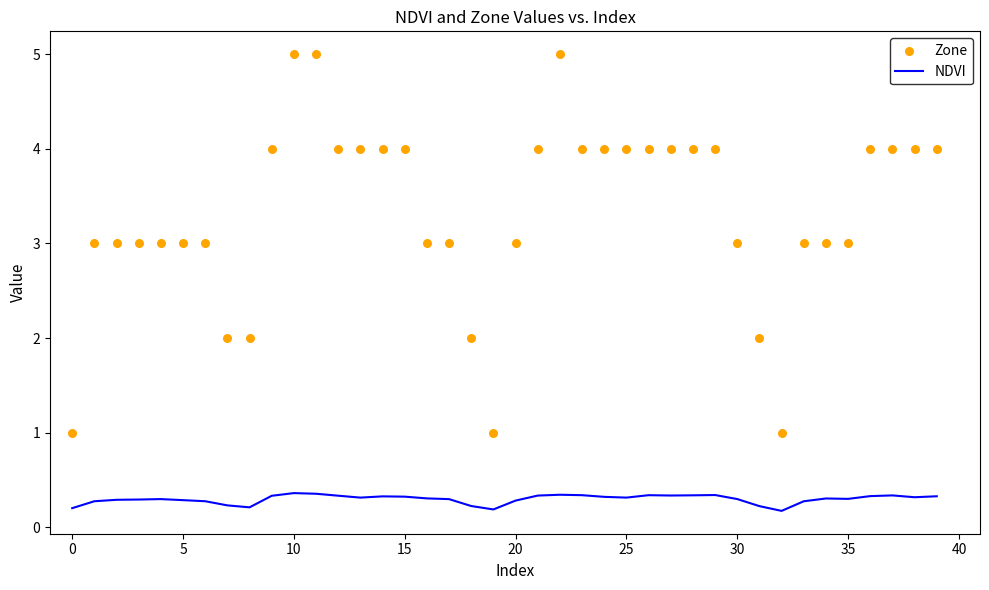

Which series has the largest total across all categories?

Zone